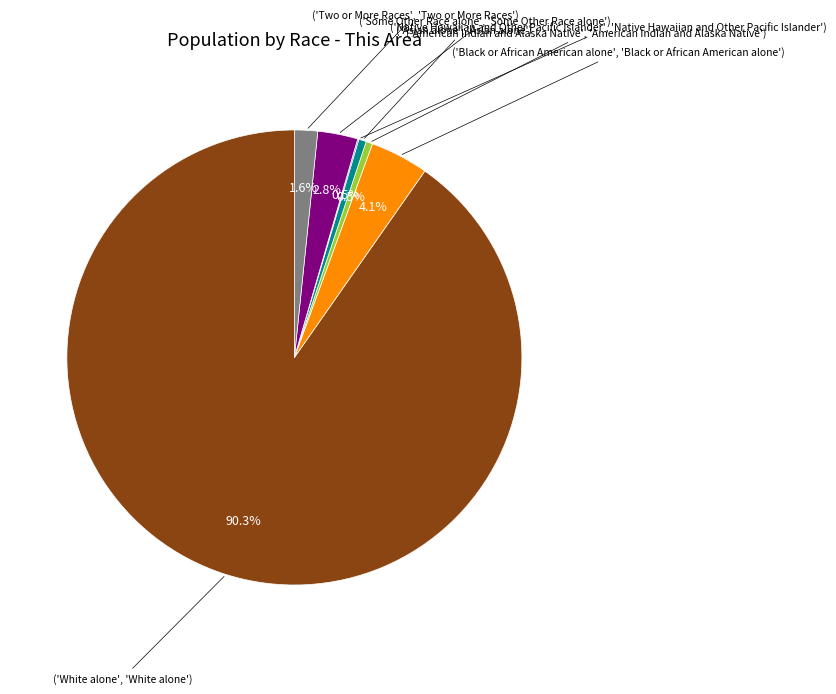

Does any single category account for the majority?

Yes